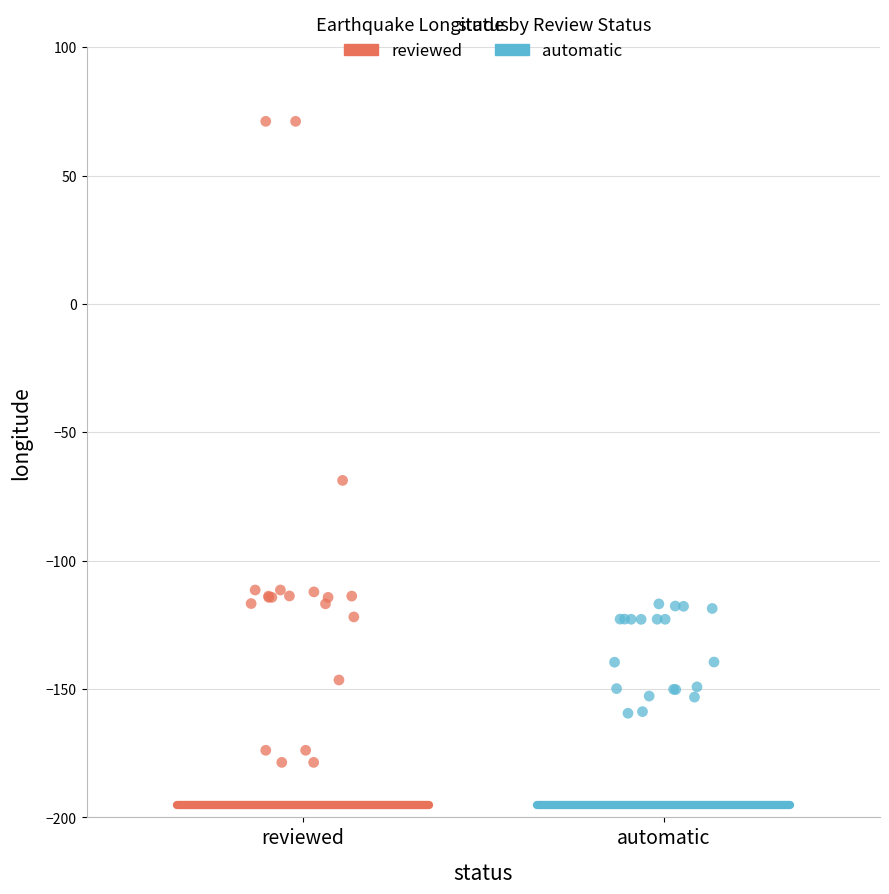

Which series reaches the maximum Y coordinate?

reviewed